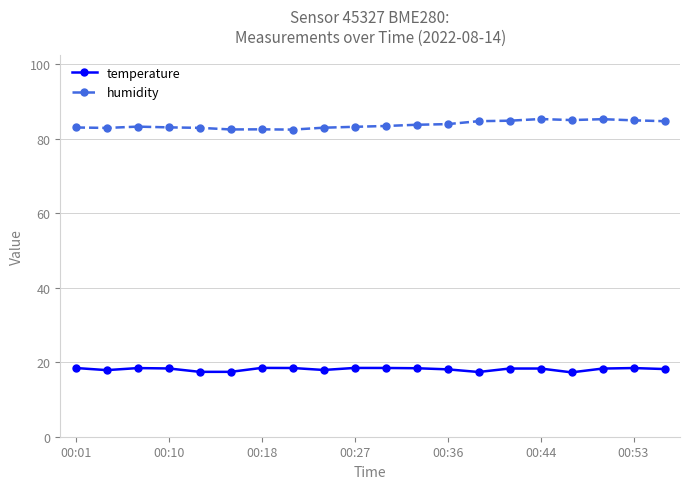

True or false: humidity has more than 1 points higher than both neighbors.

True